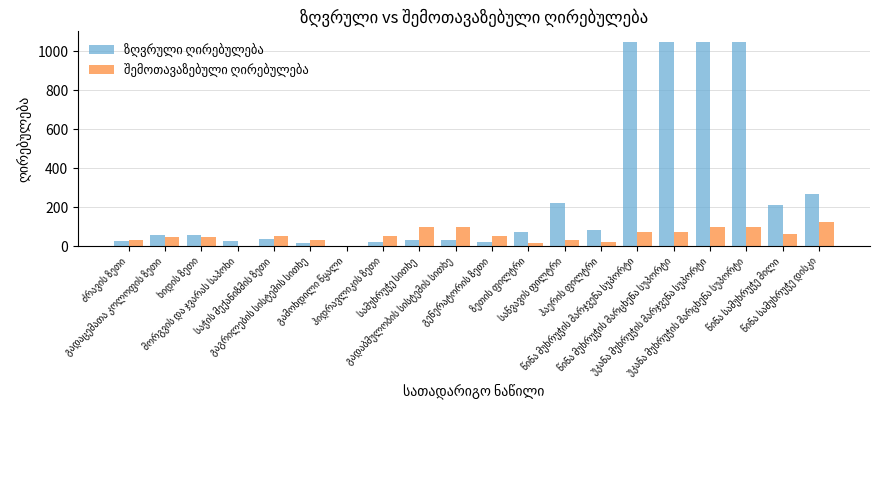

What is the maximum value for შემოთავაზებული ღირებულება?

121.5